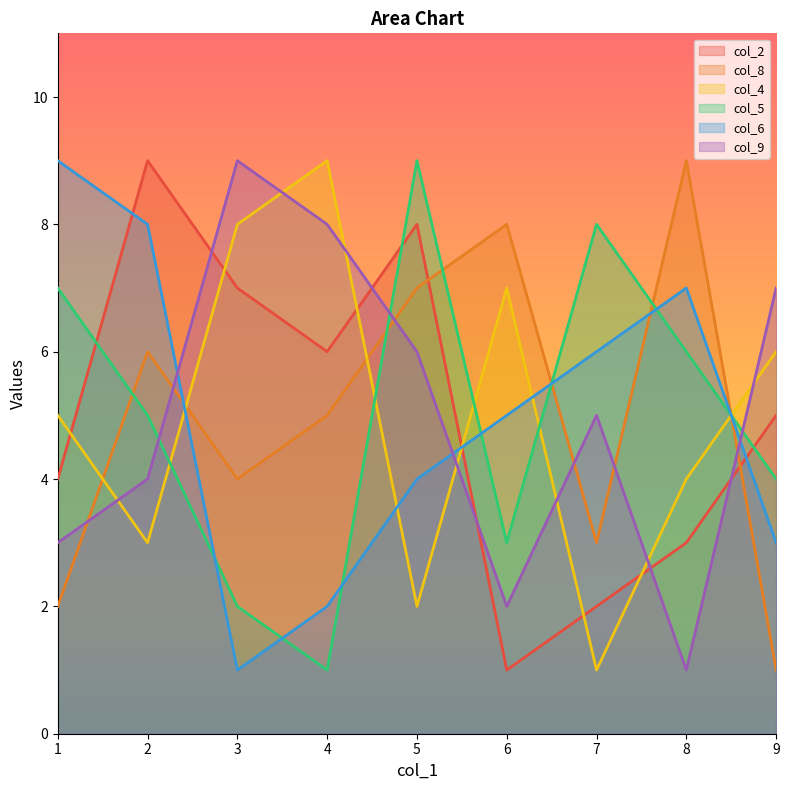

What is the average value of the col_8 series?

5